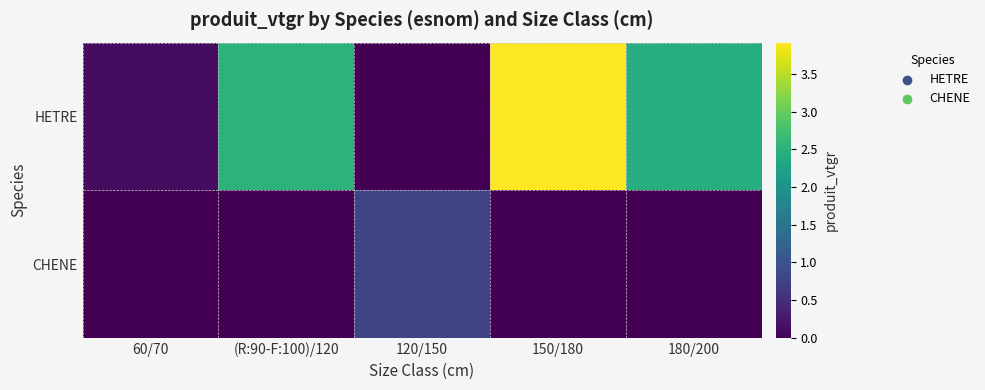

Which series has the largest range (max minus min)?

HETRE